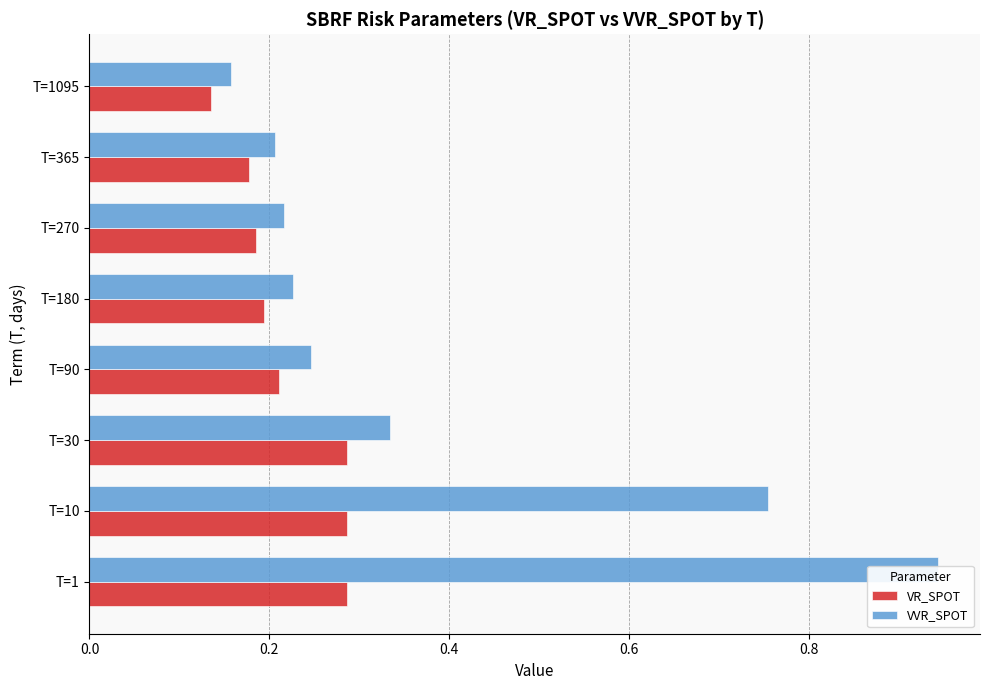

What position from the left is 0.6?

4